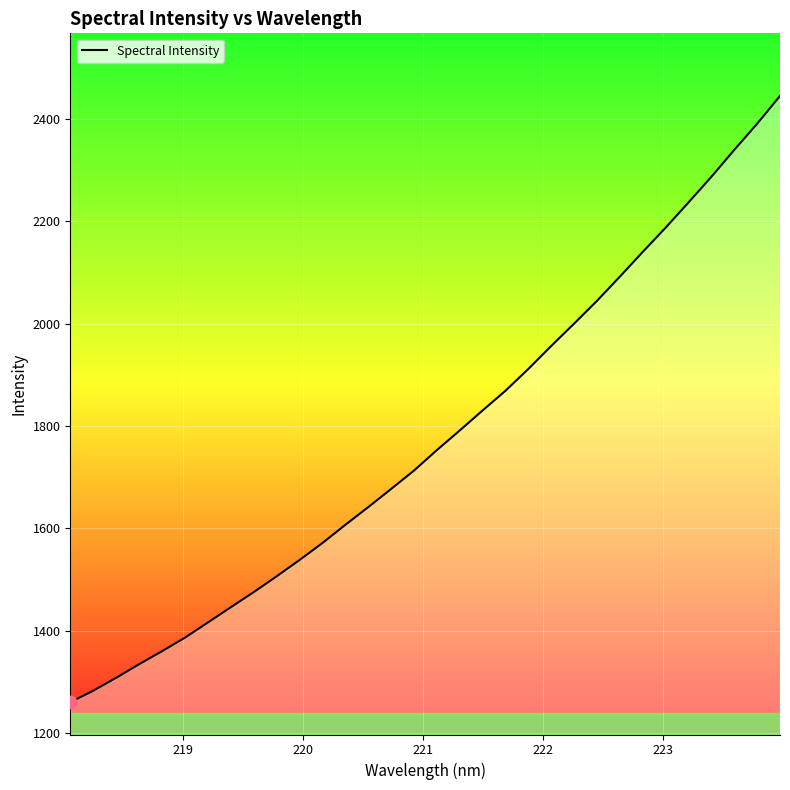

What is the smallest value displayed?

1260.8